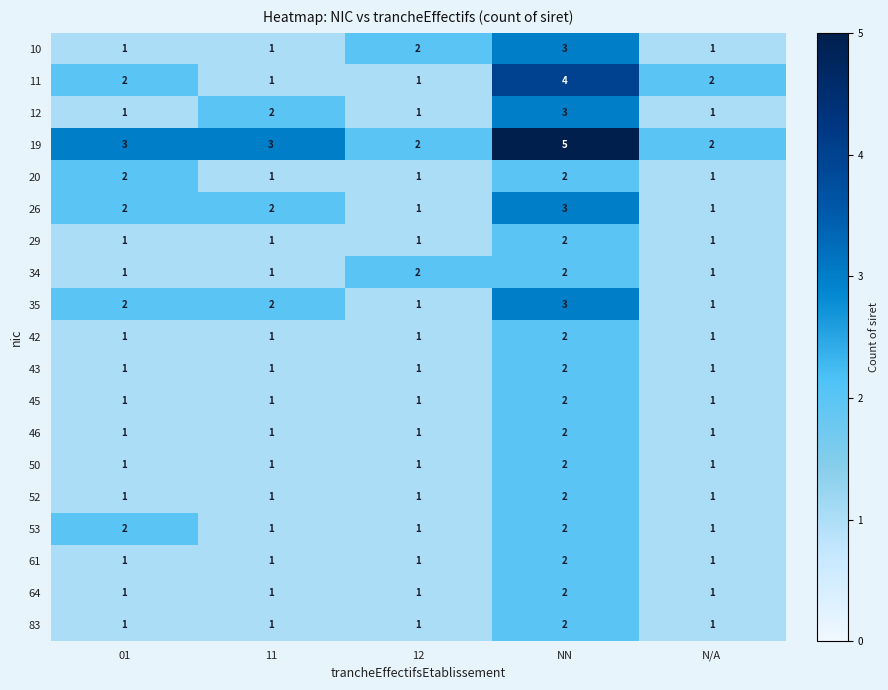

How many 29 values are between 1 and 2?

5